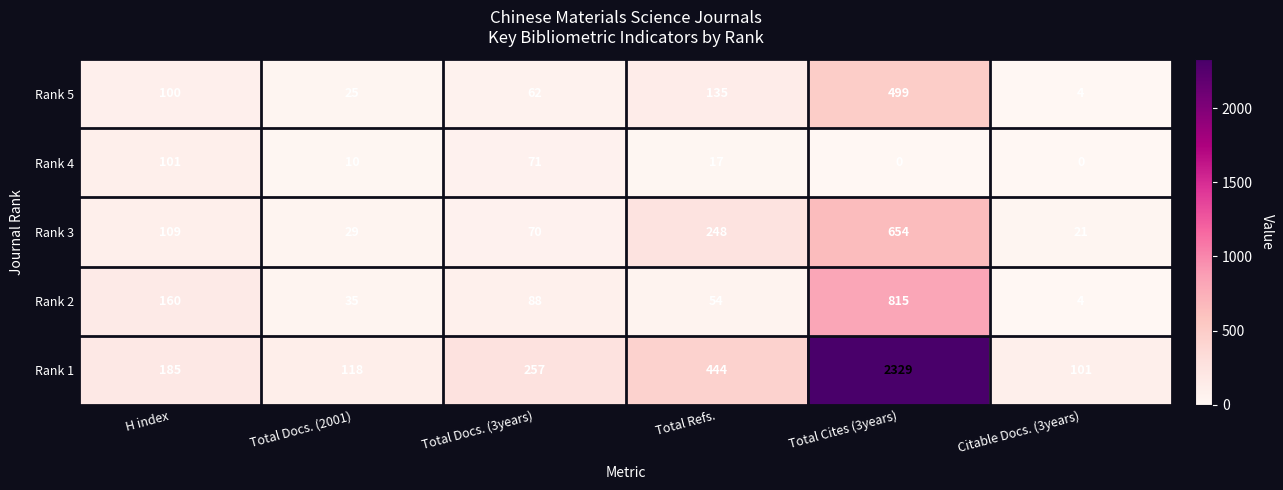

True or false: Rank 2 has a value of 815 at Total Cites (3years).

True